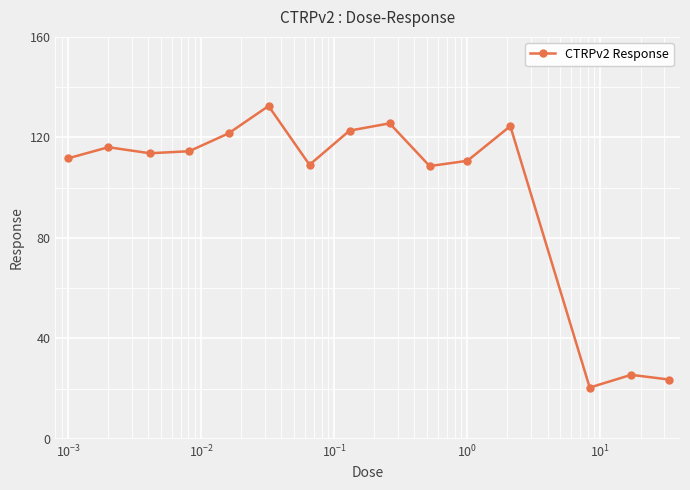

What is the value of the 8th point from the left?

122.7